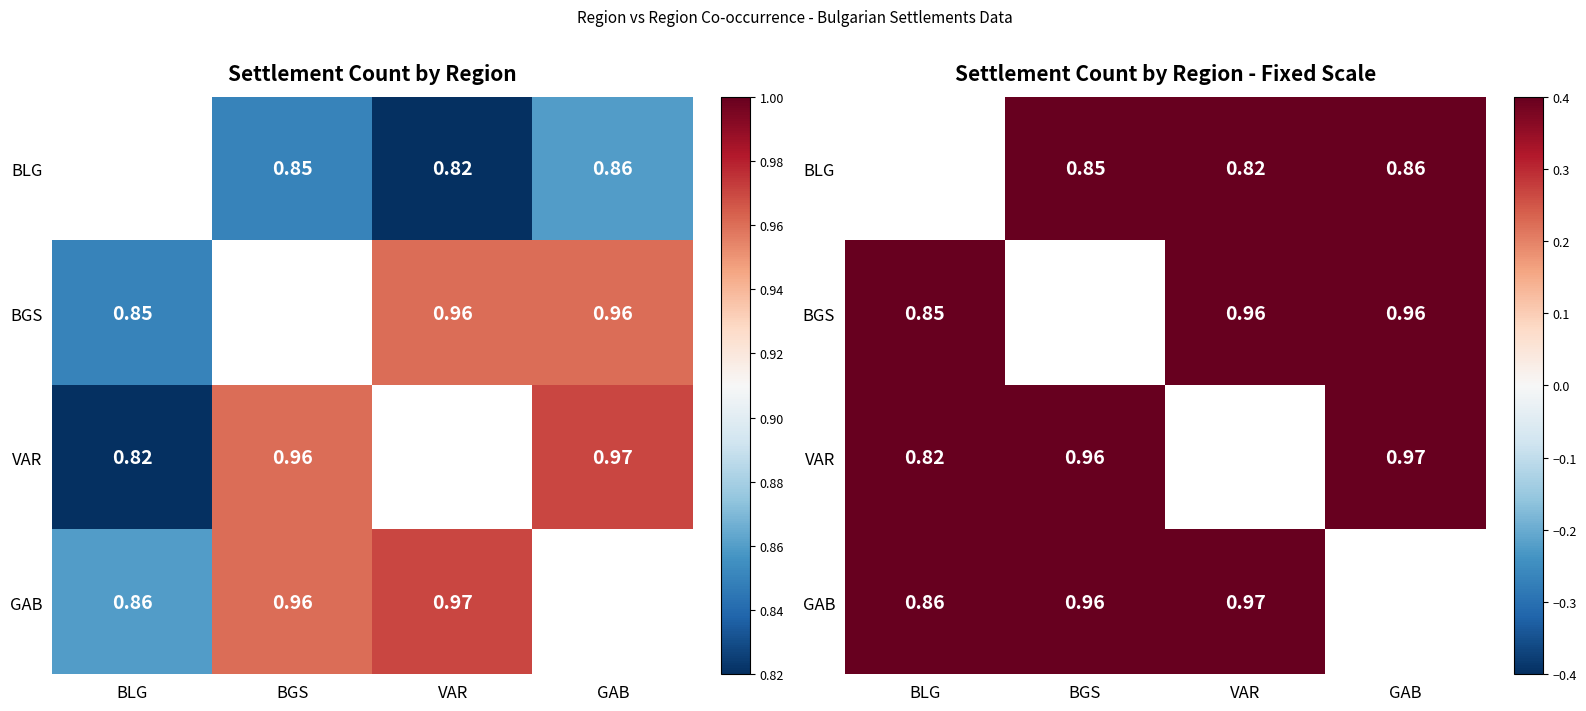

At which label does GAB reach its peak?

VAR